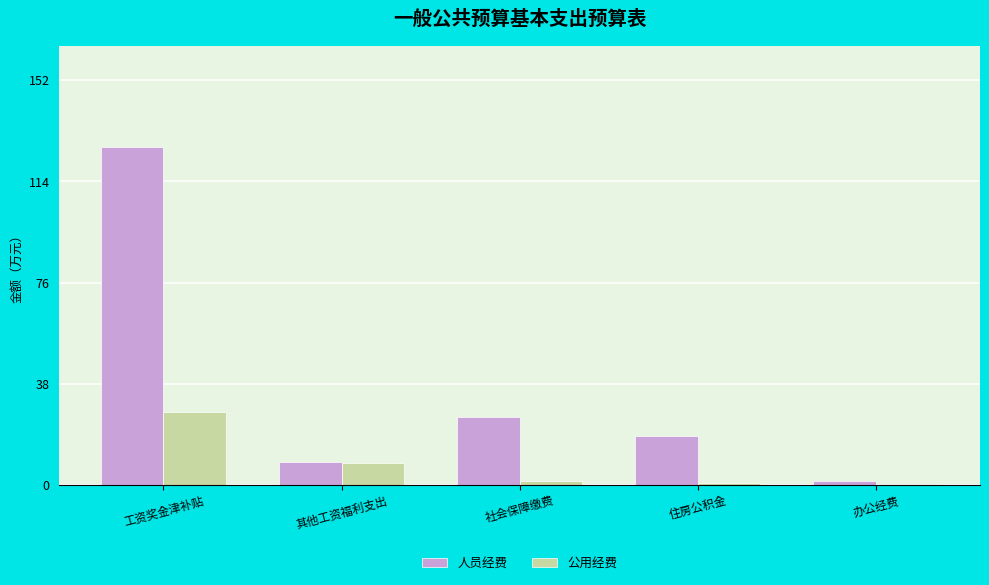

The 人员经费 series shows 227.7 at 工资奖金津补贴. True or false?

False